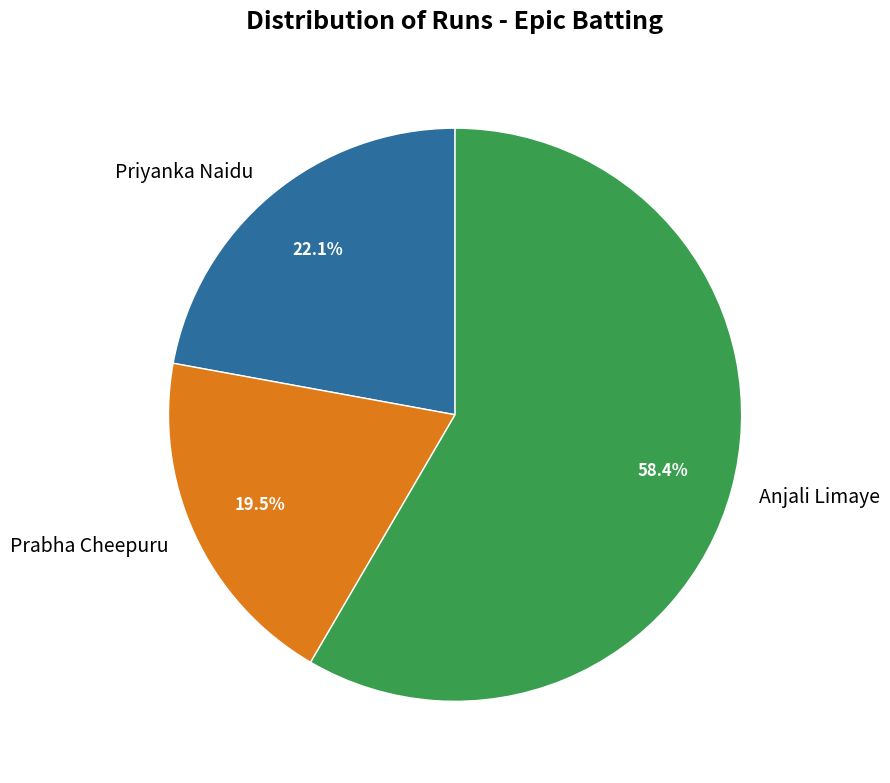

Which slice is the smallest?

Prabha Cheepuru